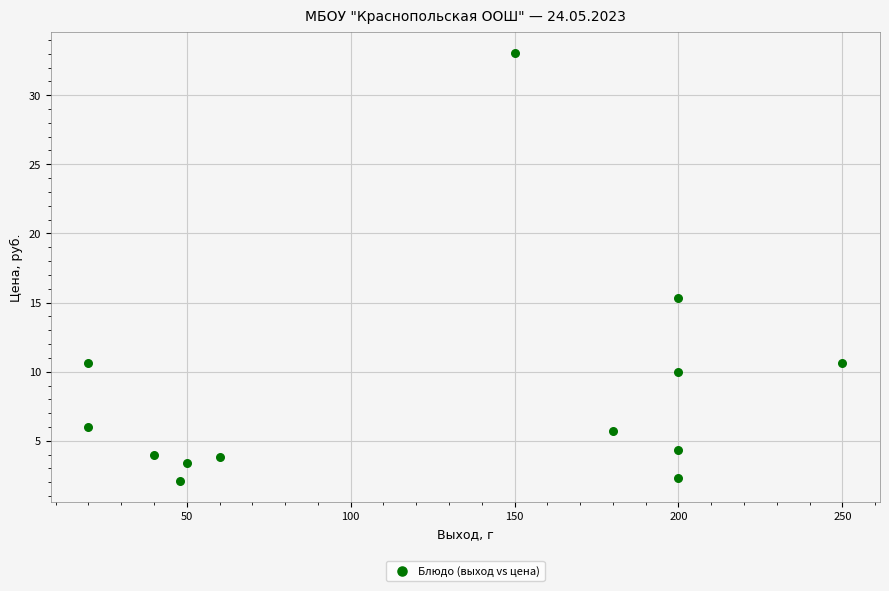

What is the range of X values (max minus min)?

230.0